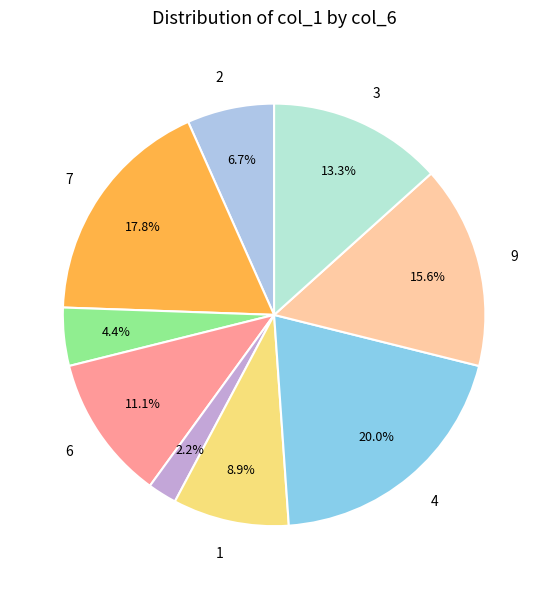

Count the number of slices in the pie.

9